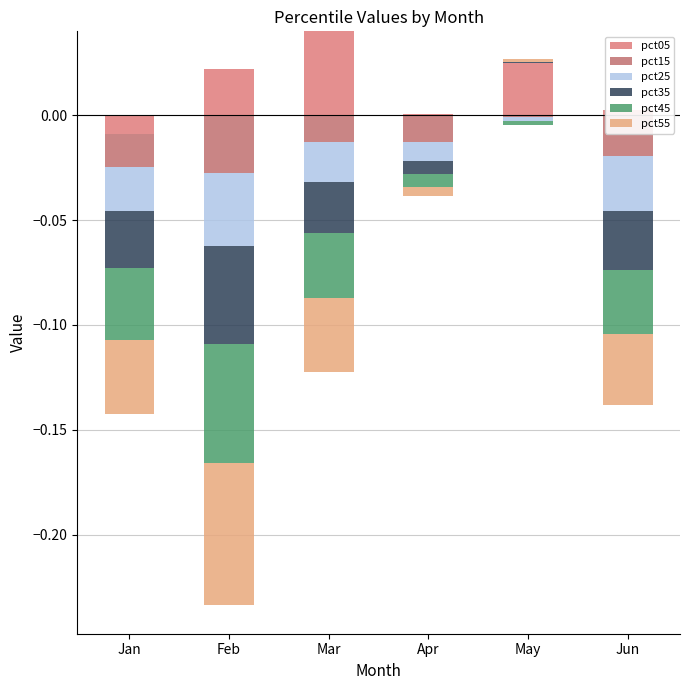

Is the value of pct25 at May greater than the value of pct55 at Apr?

No